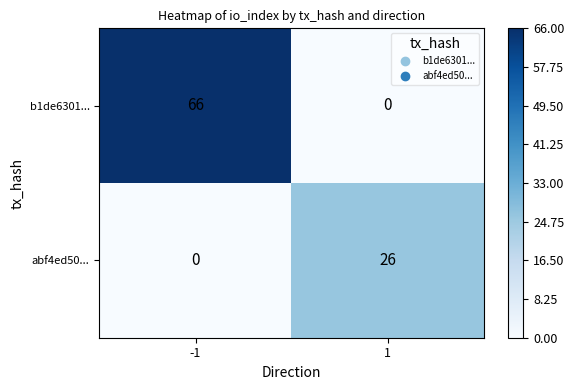

Reading left to right, what are all the values shown in this chart?

b1de6301...: 66	0
abf4ed50...: 0	26